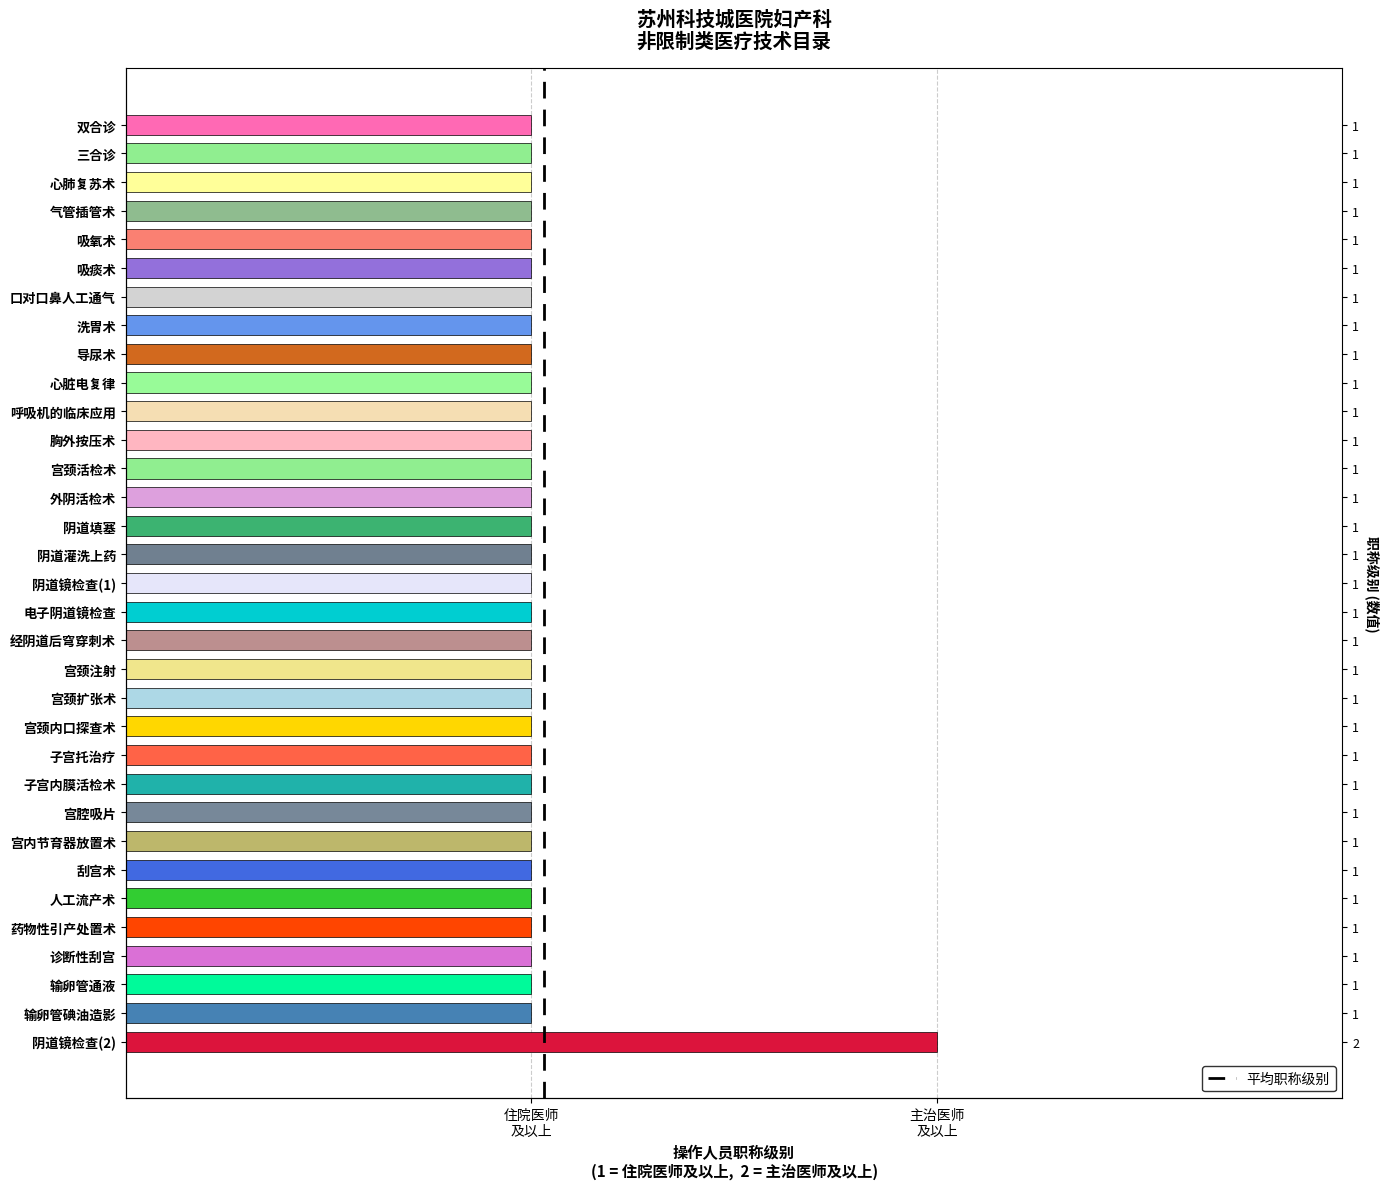

Reading right to left, extract all data points from this chart.

2	1	1	1	1	1	1	1	1	1	1	1	1	1	1	1	1	1	1	1	1	1	1	1	1	1	1	1	1	1	1	1	1